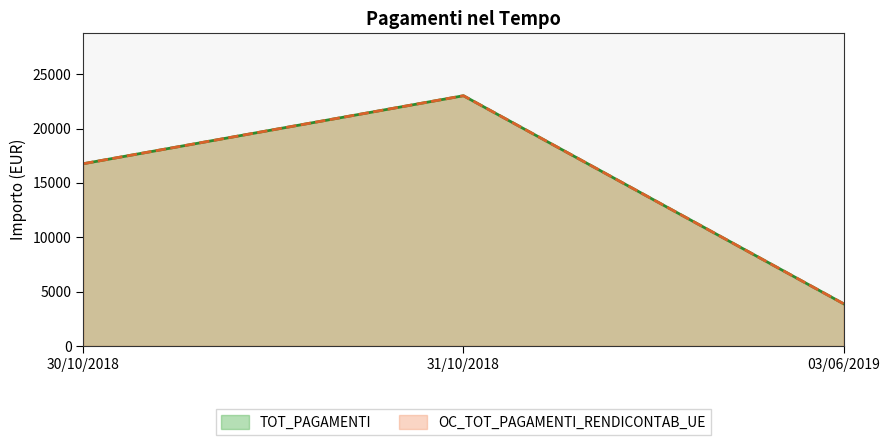

Which category has the lowest value in the OC_TOT_PAGAMENTI_RENDICONTAB_UE series?

03/06/2019